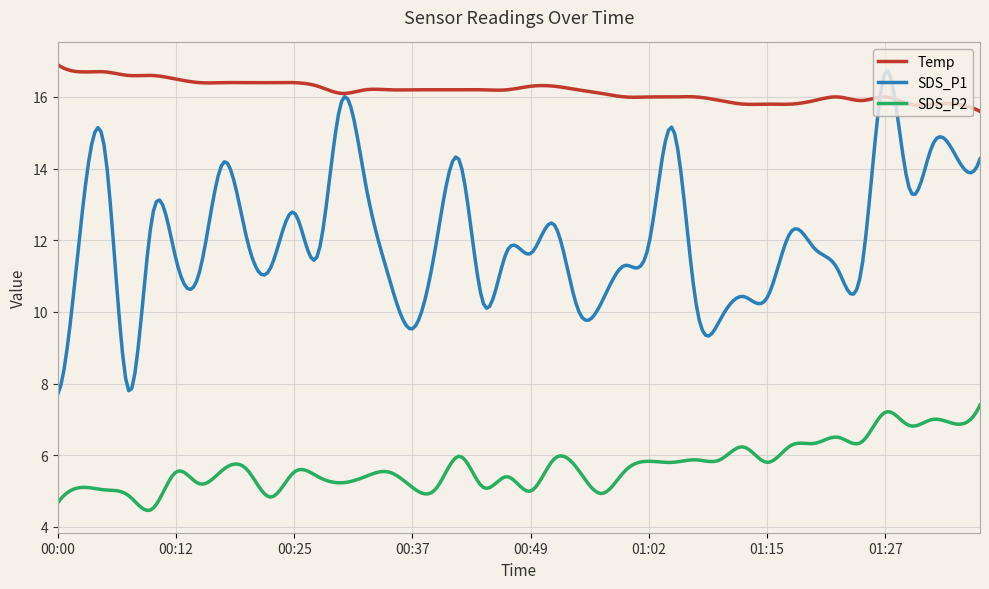

What is the maximum value for SDS_P1?

16.7